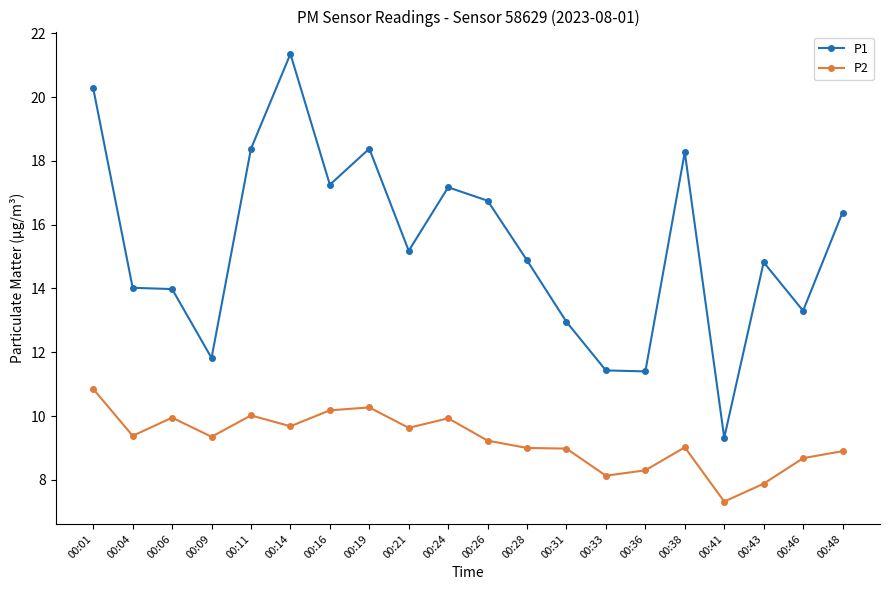

Is it true that P1 equals 20.6 at 00:04?

False